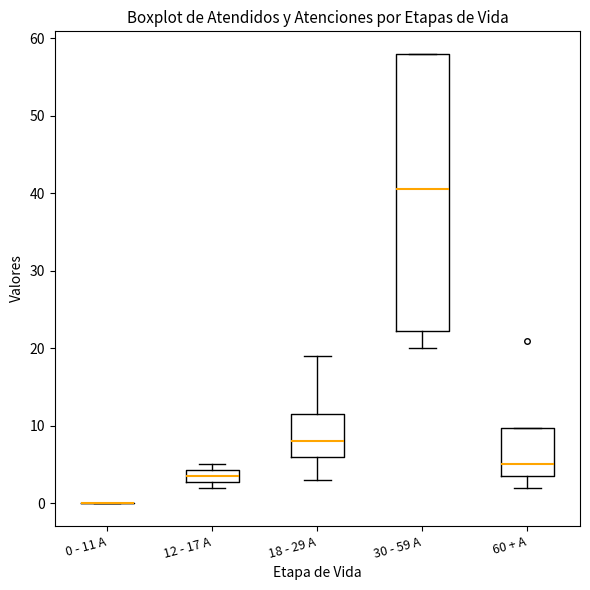

Reading left to right, read every box against the y-axis: the position of its median line, the range the box covers, and the ends of its whiskers. The values are not printed on the chart, so give them approximately, as read against the axis.

0 - 11 A: box collapsed to a line at 0, whiskers 0 to 0
12 - 17 A: median 4 (inside the box), box 3 to 4, whiskers 2 to 5
18 - 29 A: median 8, box 6 to 12, whiskers 3 to 19
30 - 59 A: median 41, box 22 to 58, whiskers 20 to 58
60 + A: median 5, box 4 to 10, whiskers 2 to 10